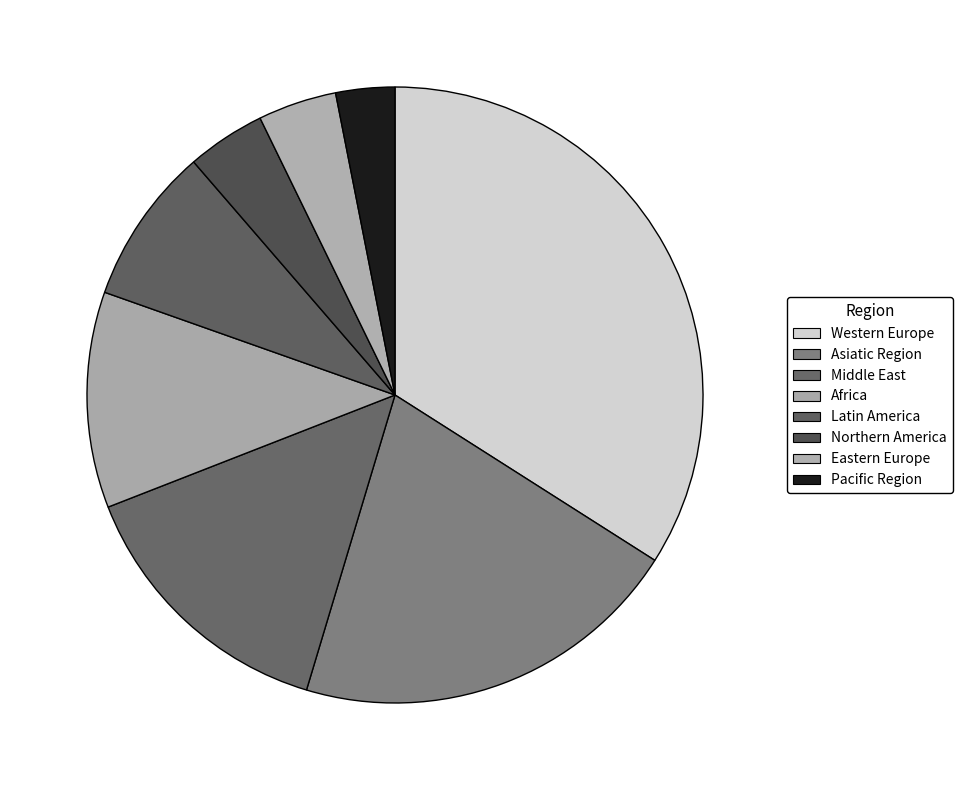

To the nearest percent, what is the difference between the Middle East and Western Europe slice percentages?

20%